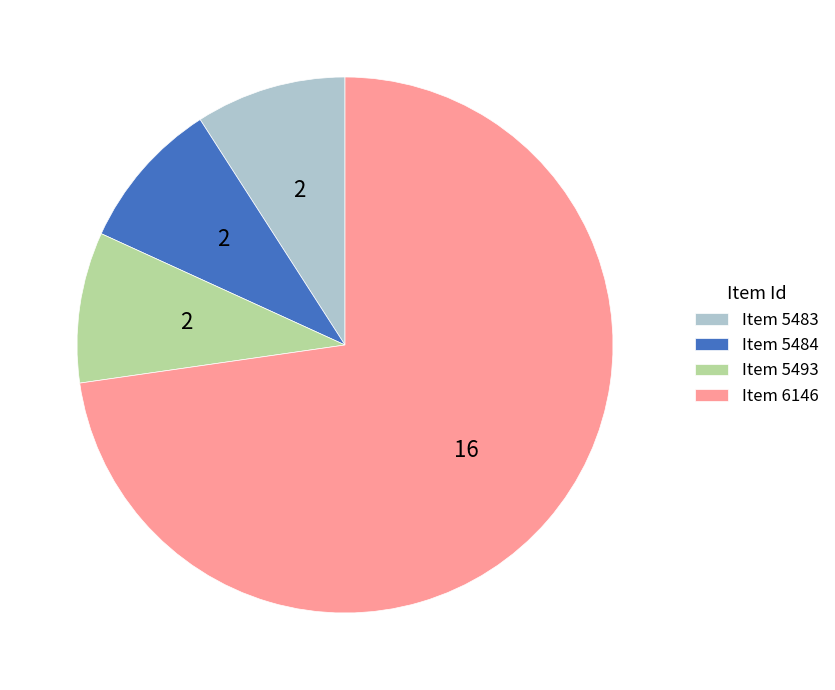

The Item 6146 slice represents 73% of the pie. True or false?

True